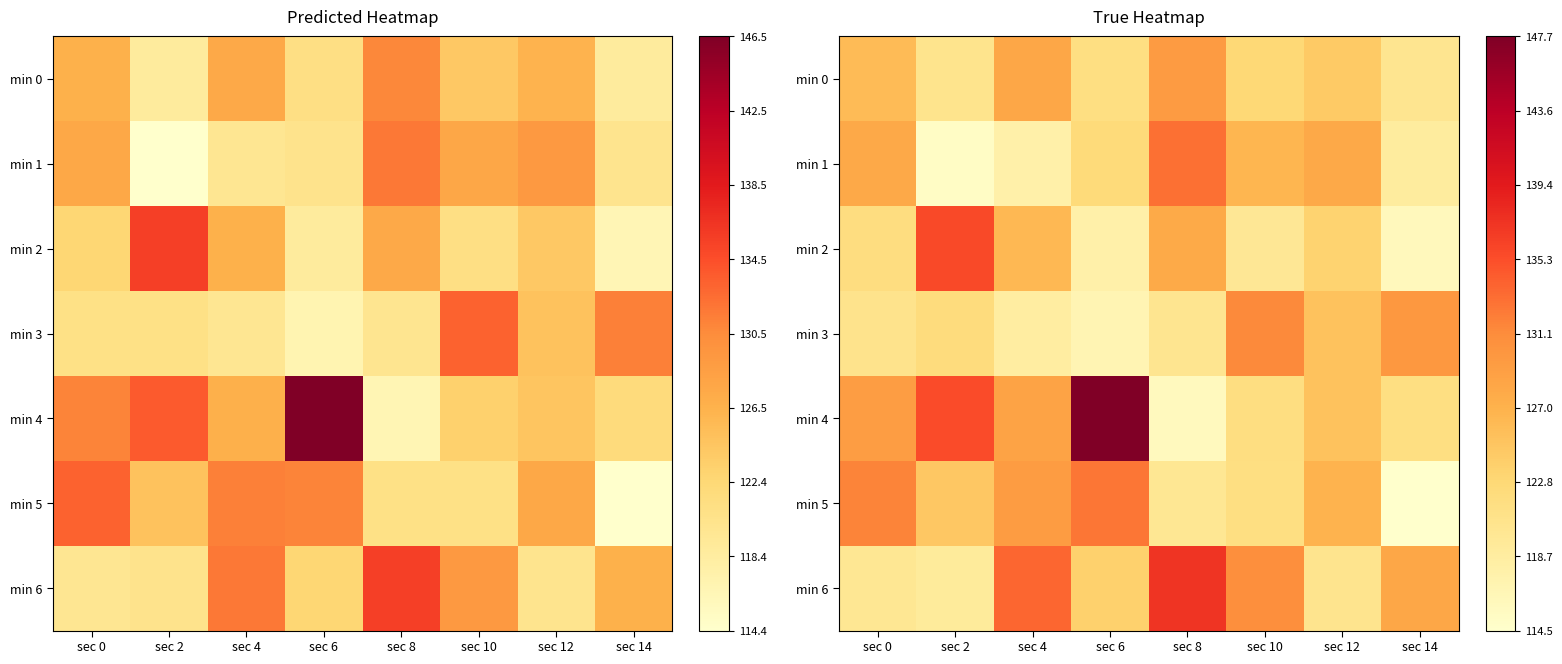

Which series has the largest total across all categories?

min 4